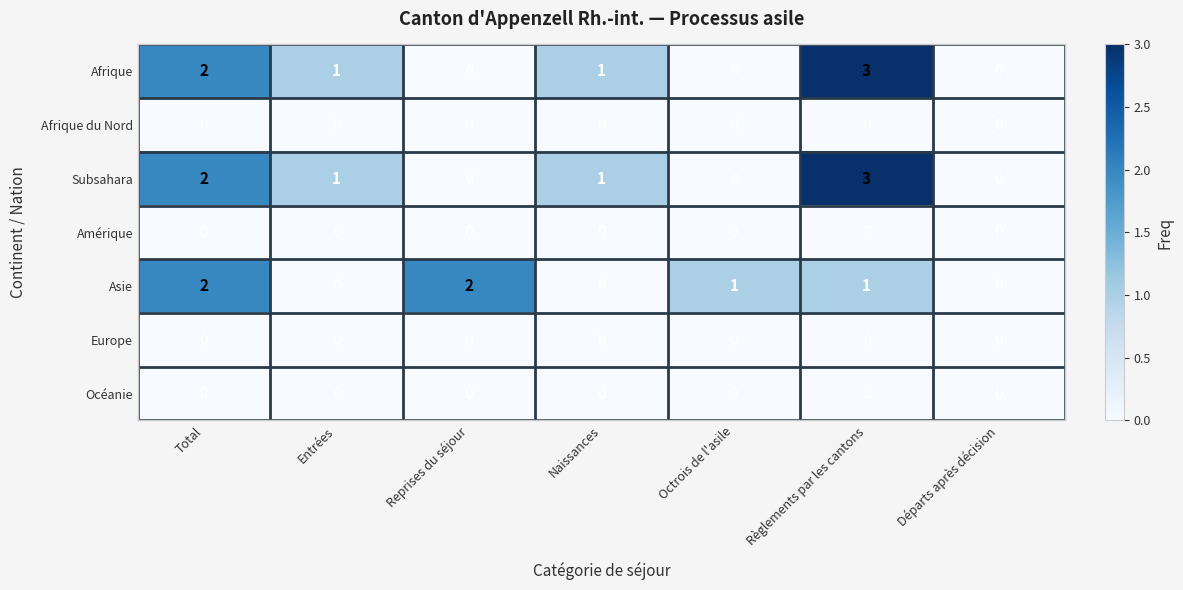

Between Reprises du séjour and Octrois de l'asile, which series saw the biggest shift?

Asie